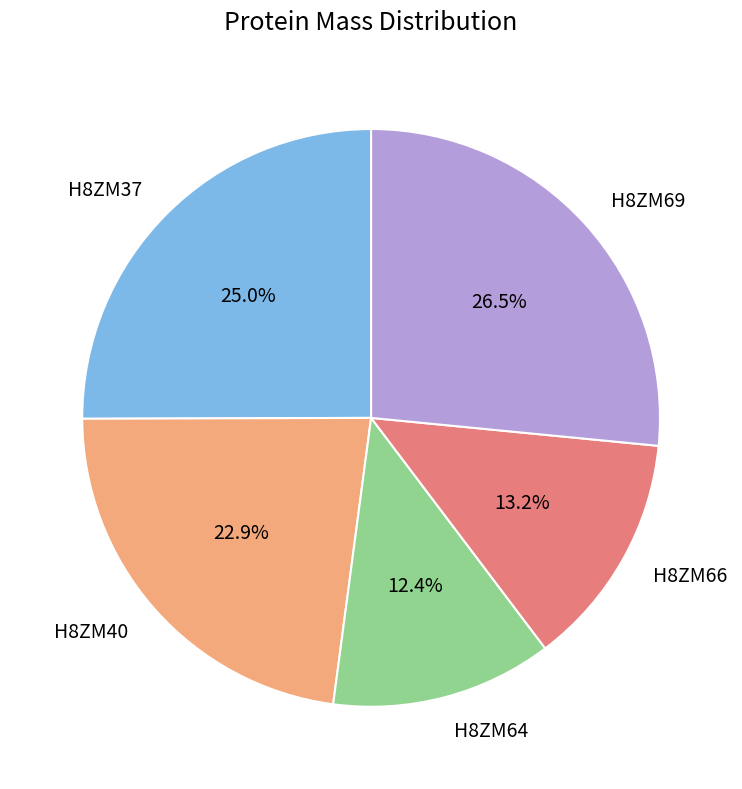

Rank the categories by value from lowest to highest.

H8ZM64, H8ZM66, H8ZM40, H8ZM37, H8ZM69